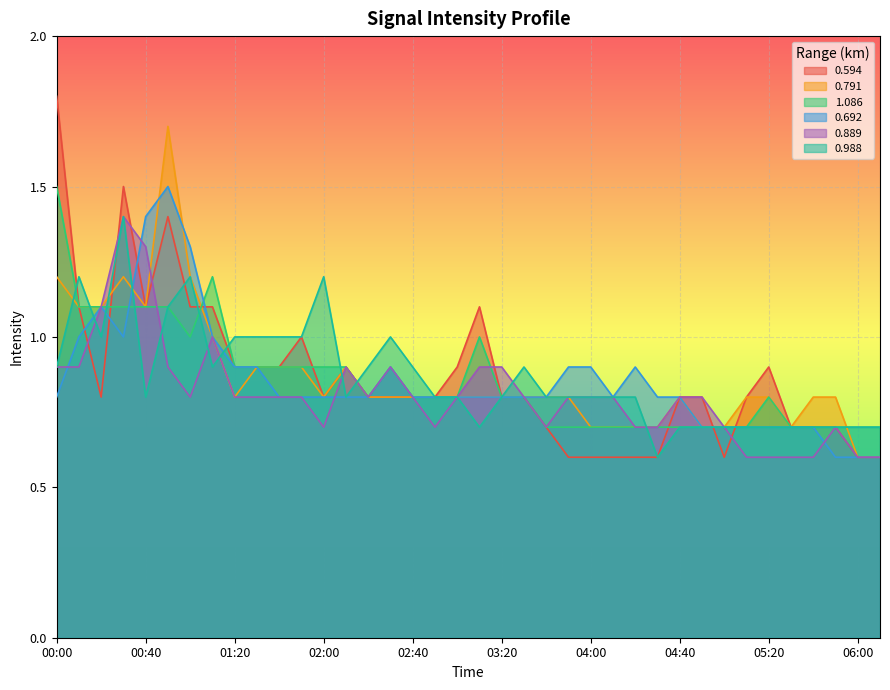

Between 00:00 and 01:10, which is larger?

00:00